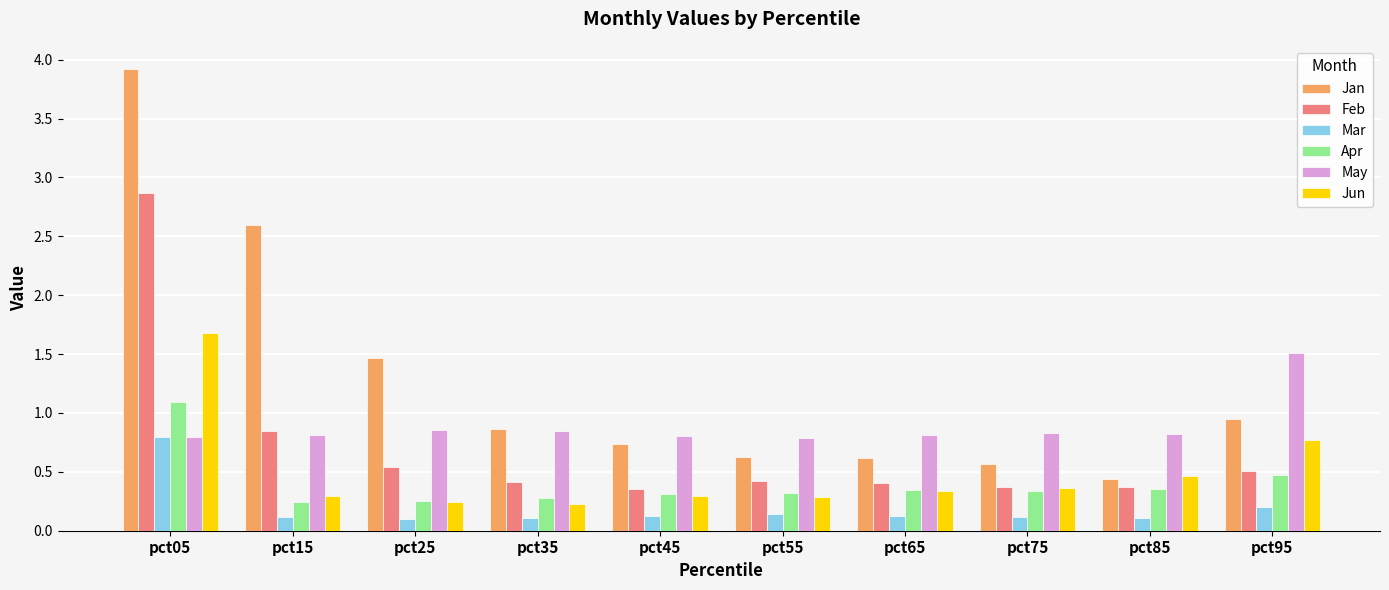

Count the Jun values in the range 0 to 1.

9